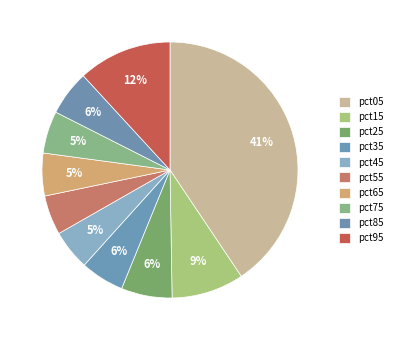

How many segments does this pie chart have?

10